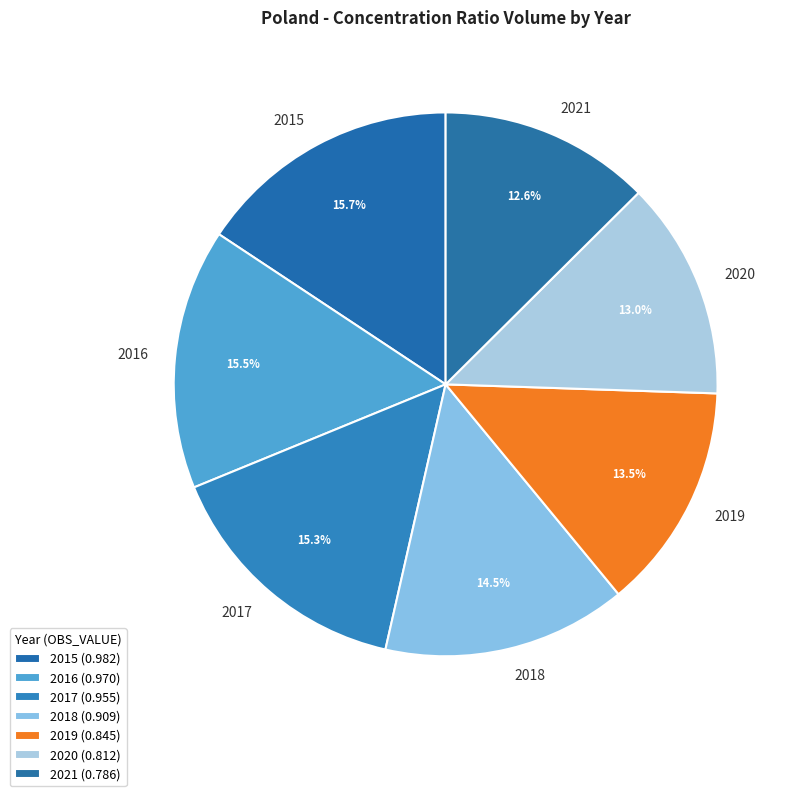

How many slices are in this pie chart?

7